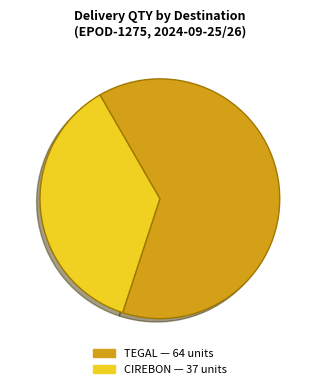

Is there any slice that represents more than half of the pie?

Yes